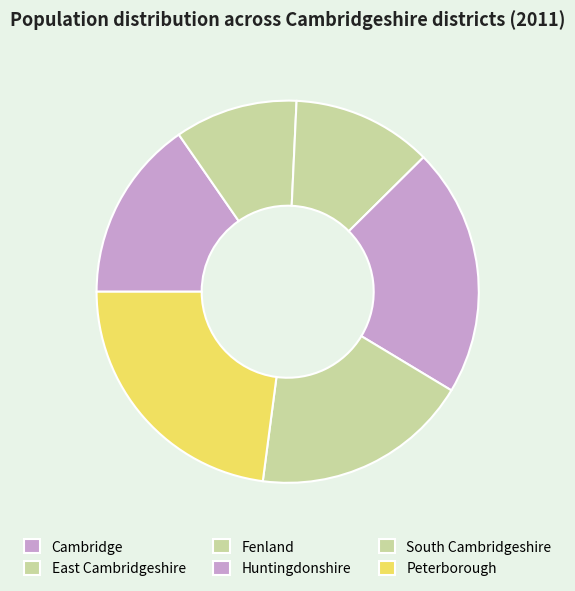

To the nearest percent, what percentage of the pie is East Cambridgeshire?

10%